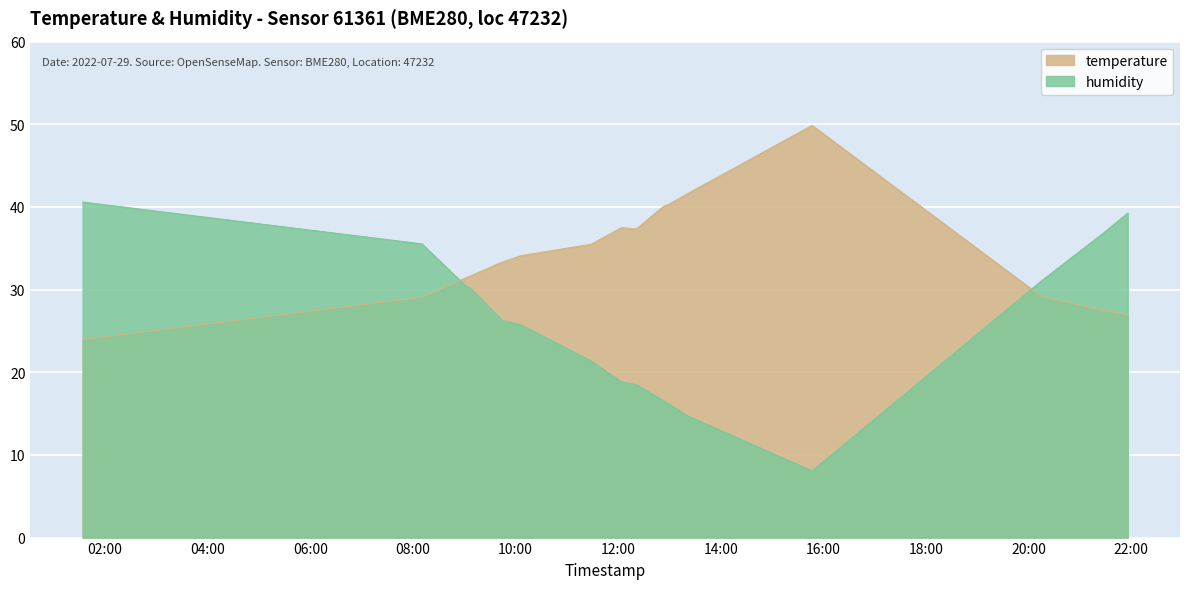

At which category is the sum across all series the highest?

2022-07-29T21:55:52